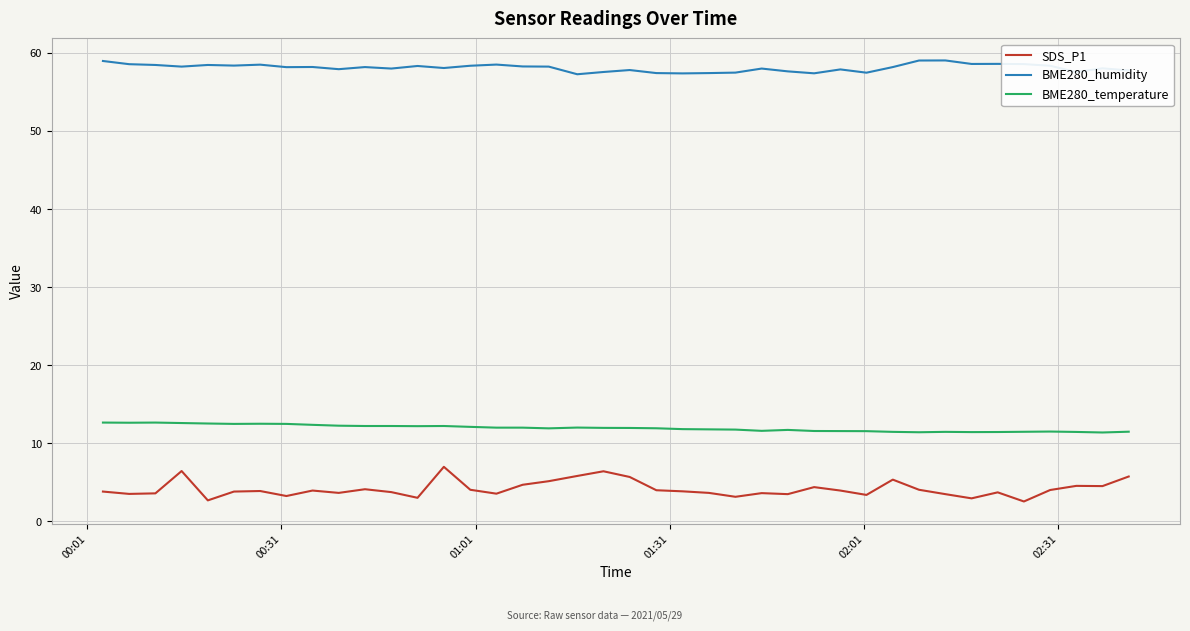

True or false: BME280_temperature and BME280_humidity cross at least once.

False